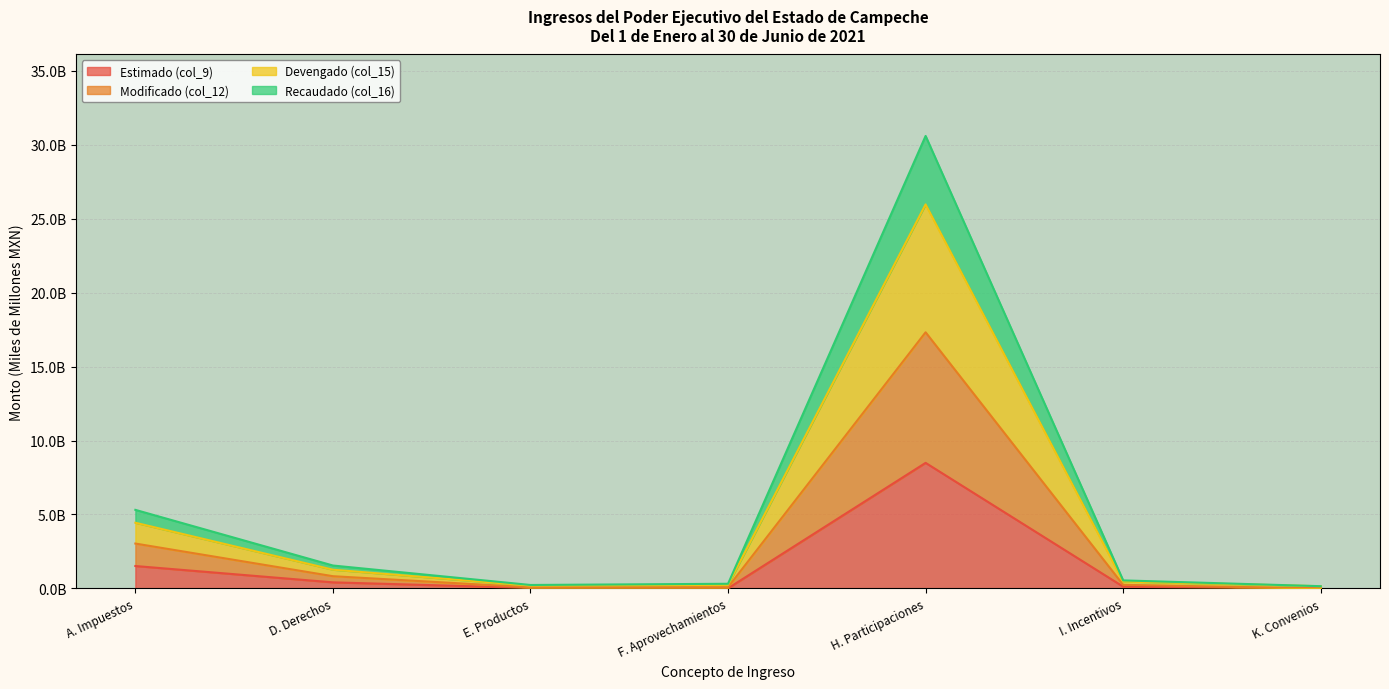

Which series has the widest spread of values?

Modificado (col_12)